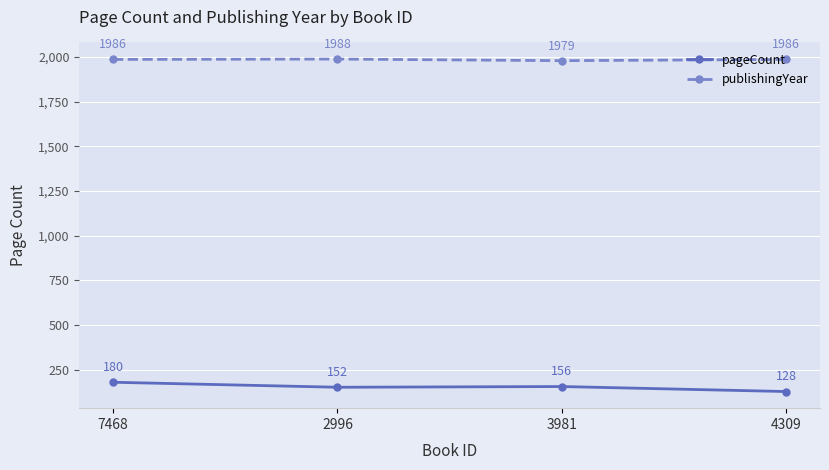

Between 7468 and 4309, which series saw the biggest shift?

pageCount